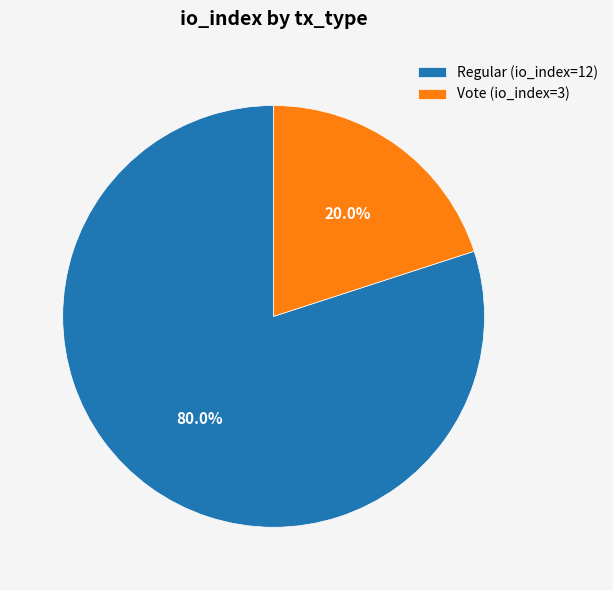

Is Regular (io_index=12) the majority of the pie?

Yes